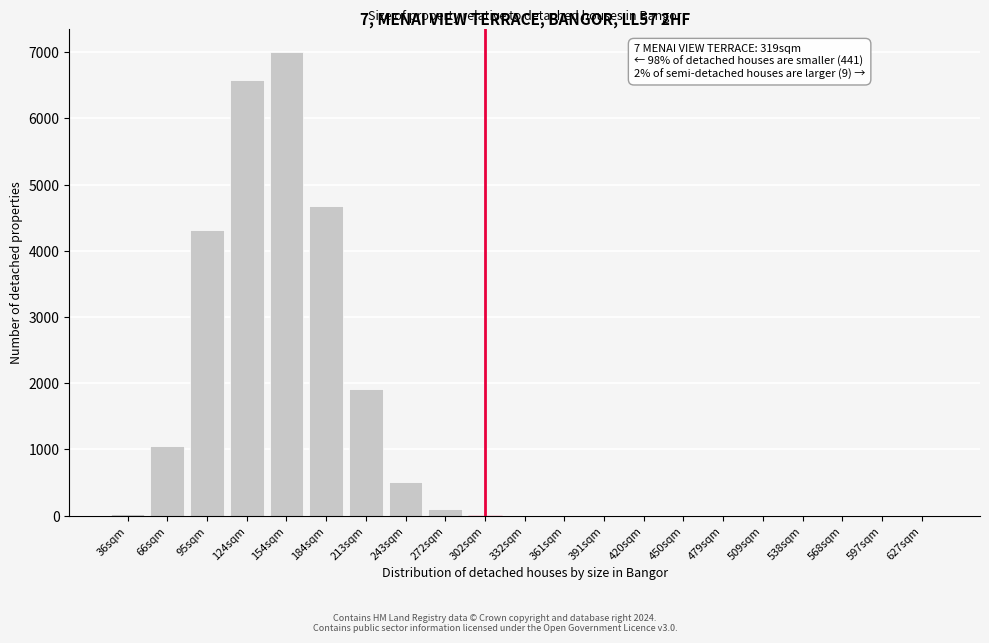

What is the change in value from 124sqm to 538sqm?

-6584